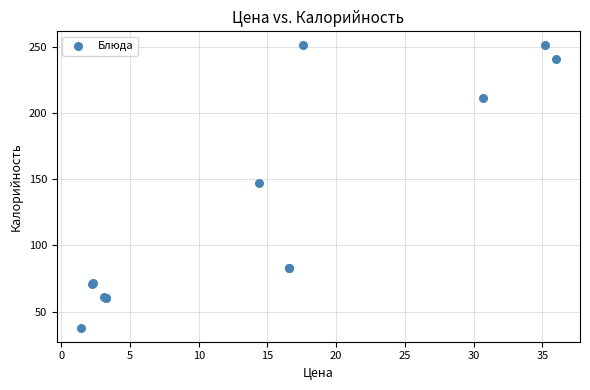

What Y value in the scatter plot is closest to 144?

147